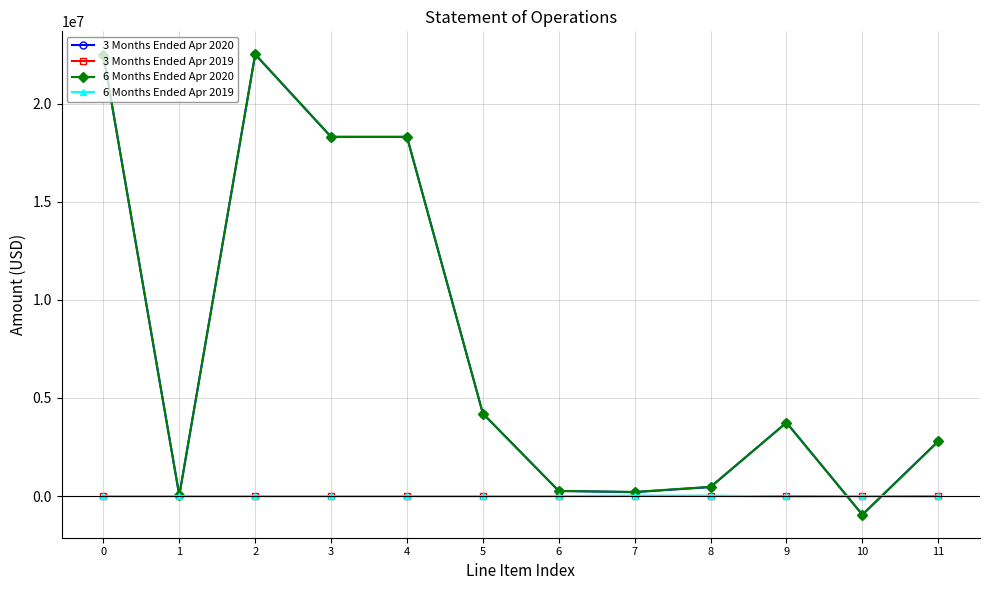

True or false: 6 Months Ended Apr 2020 has a value of 8040664 at 0.

False